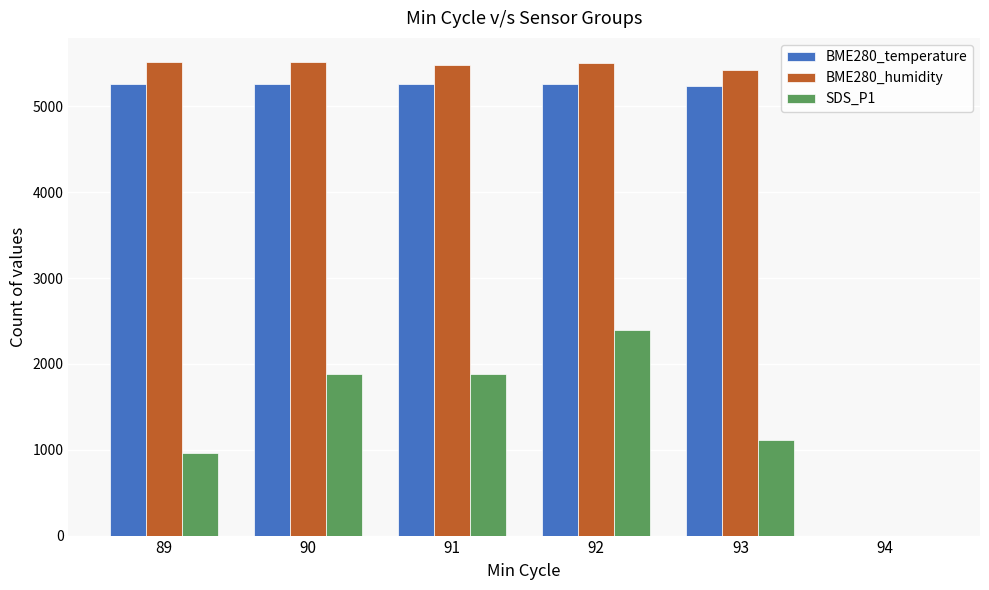

How many groups of bars are there?

6